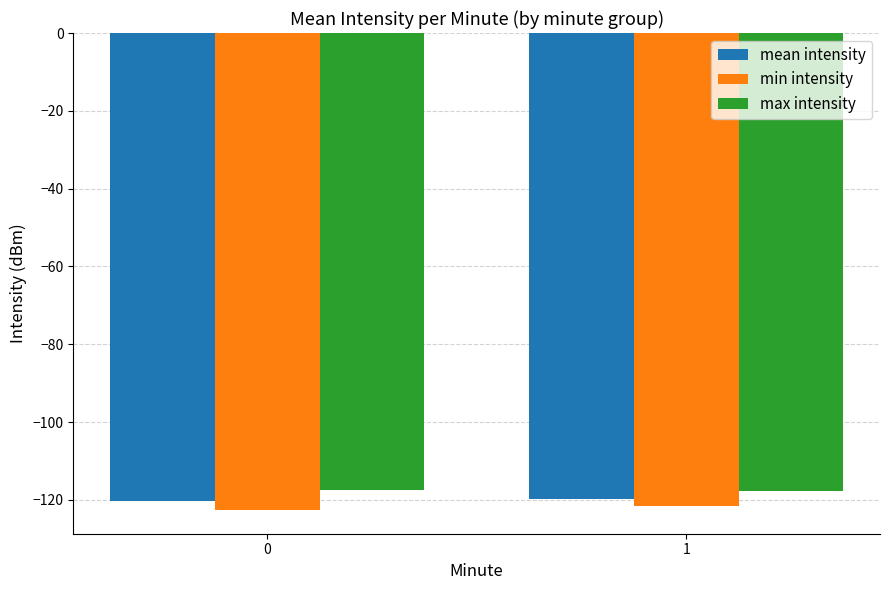

Which series has the largest total across all categories?

max intensity